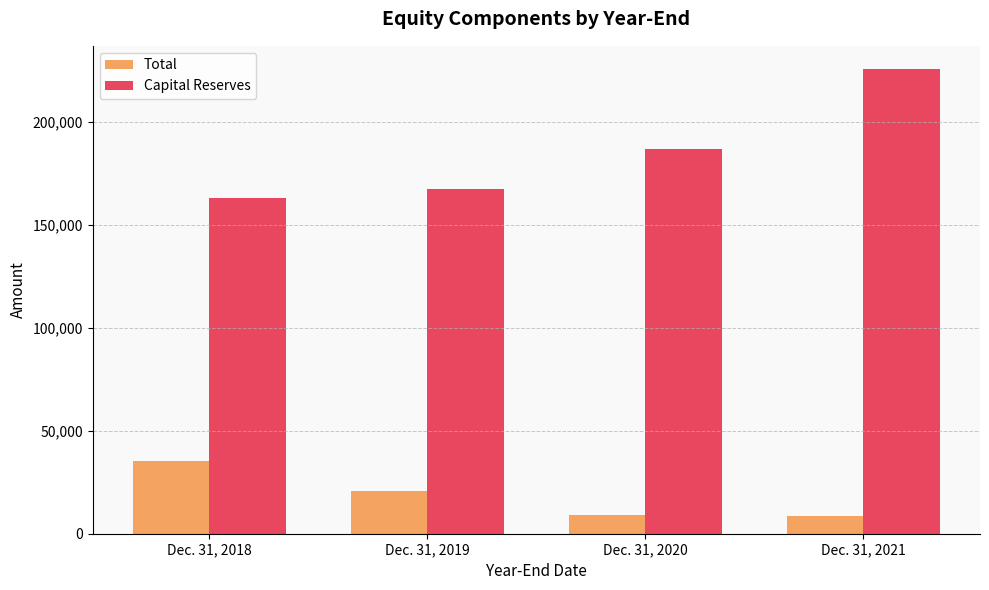

What is the average value of the Total series?

18387